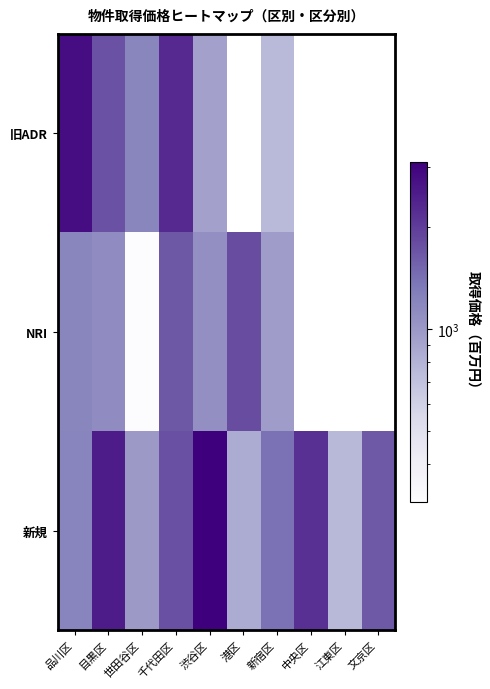

List the series in order of their overall mean, highest first.

旧ADR, NRI, 新規